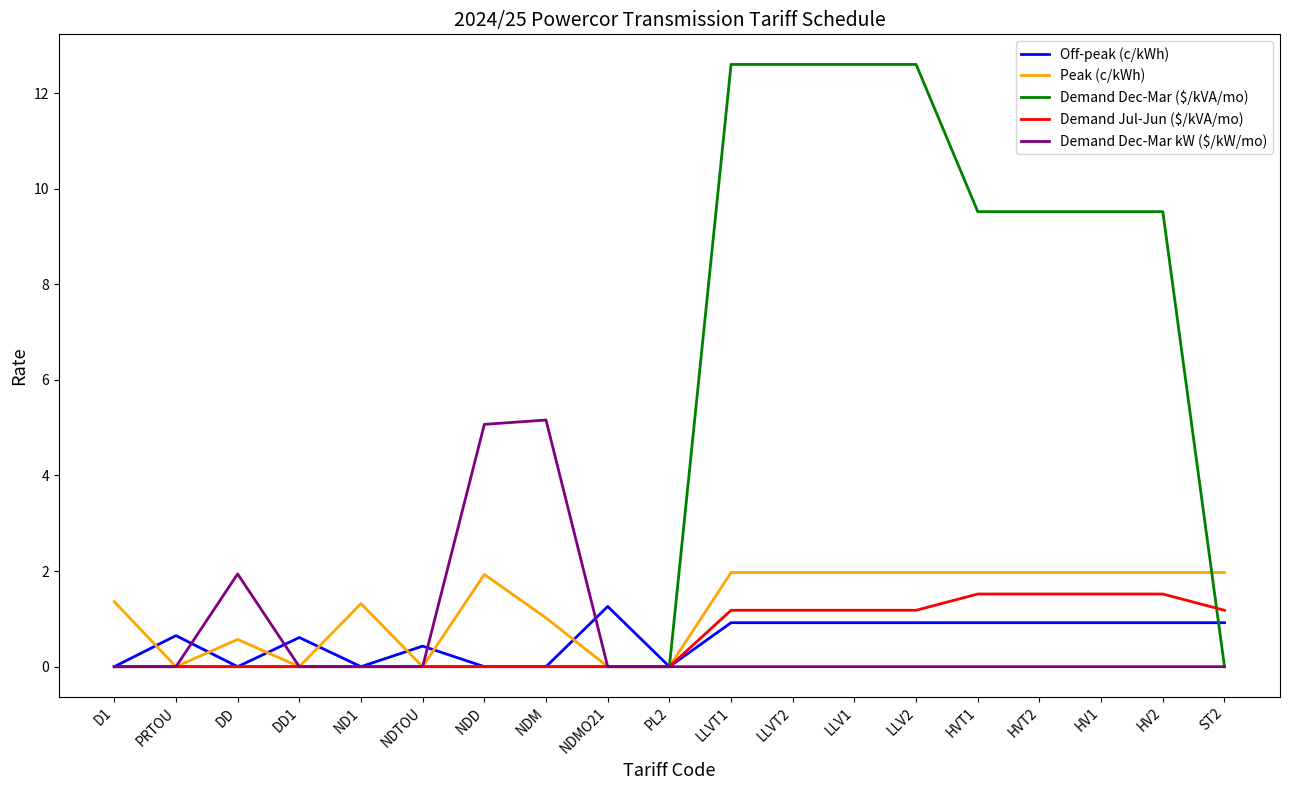

What is the maximum value for Off-peak (c/kWh)?

1.3